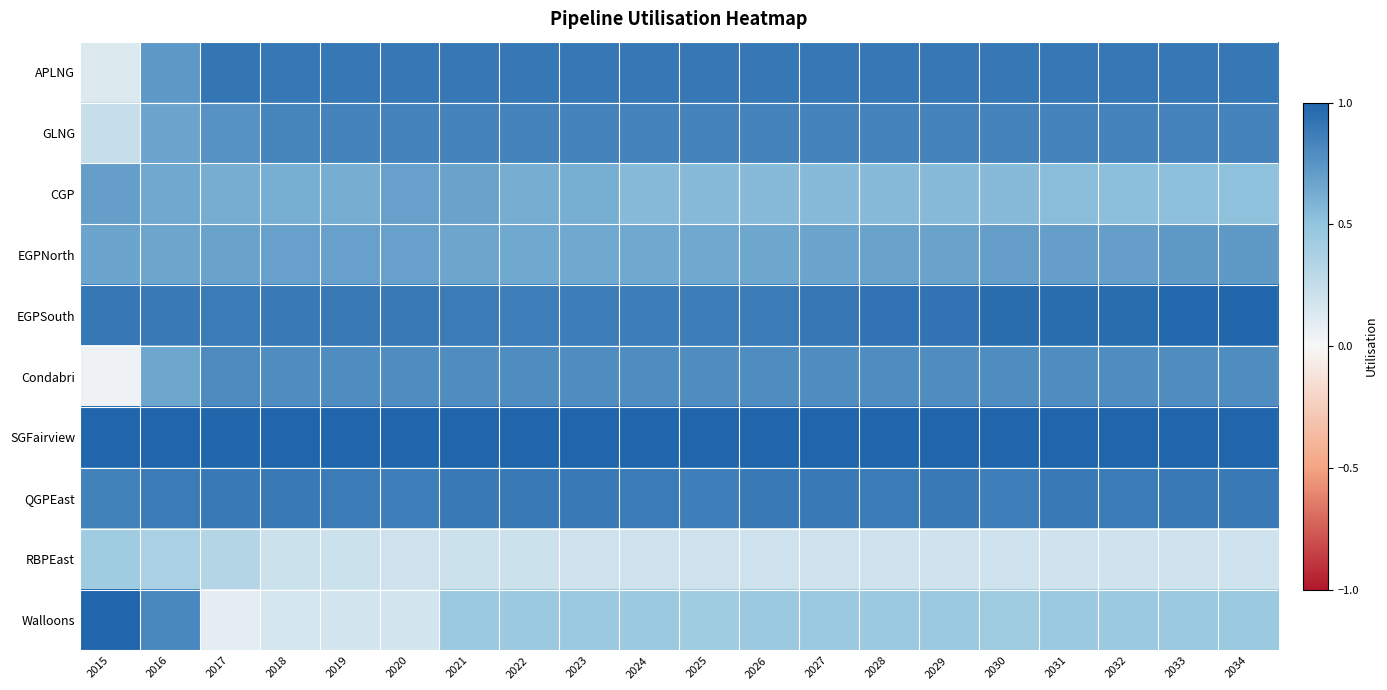

Count the number of categories in the chart.

20